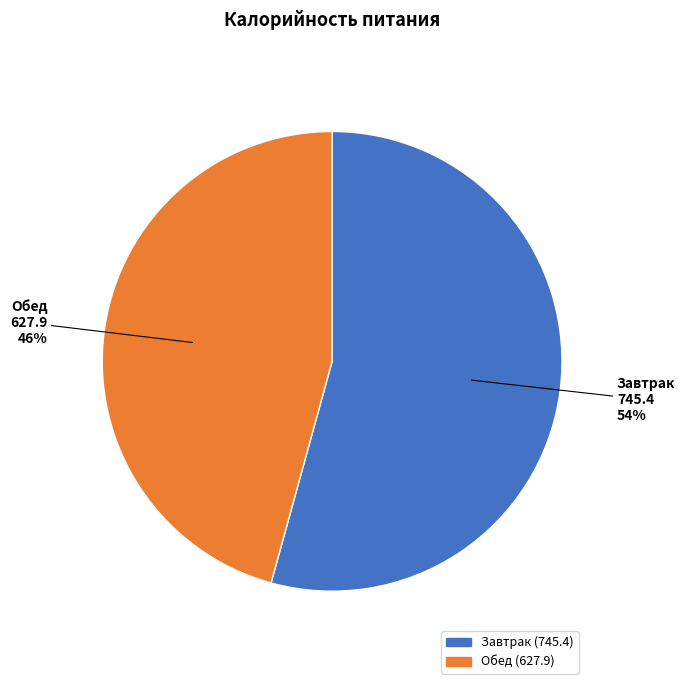

What is the majority slice?

Завтрак